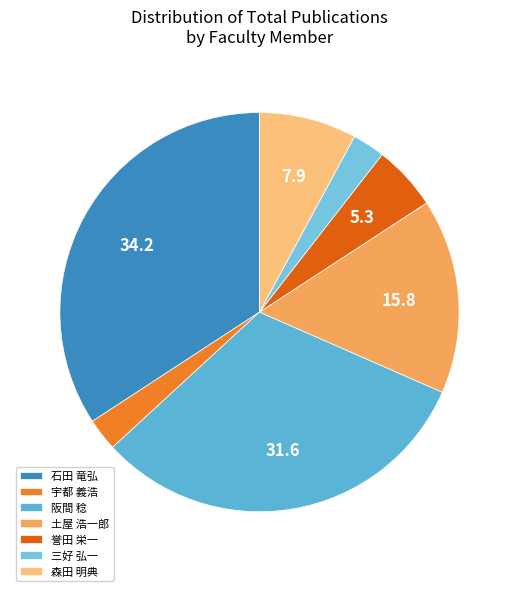

How many segments does this pie chart have?

7